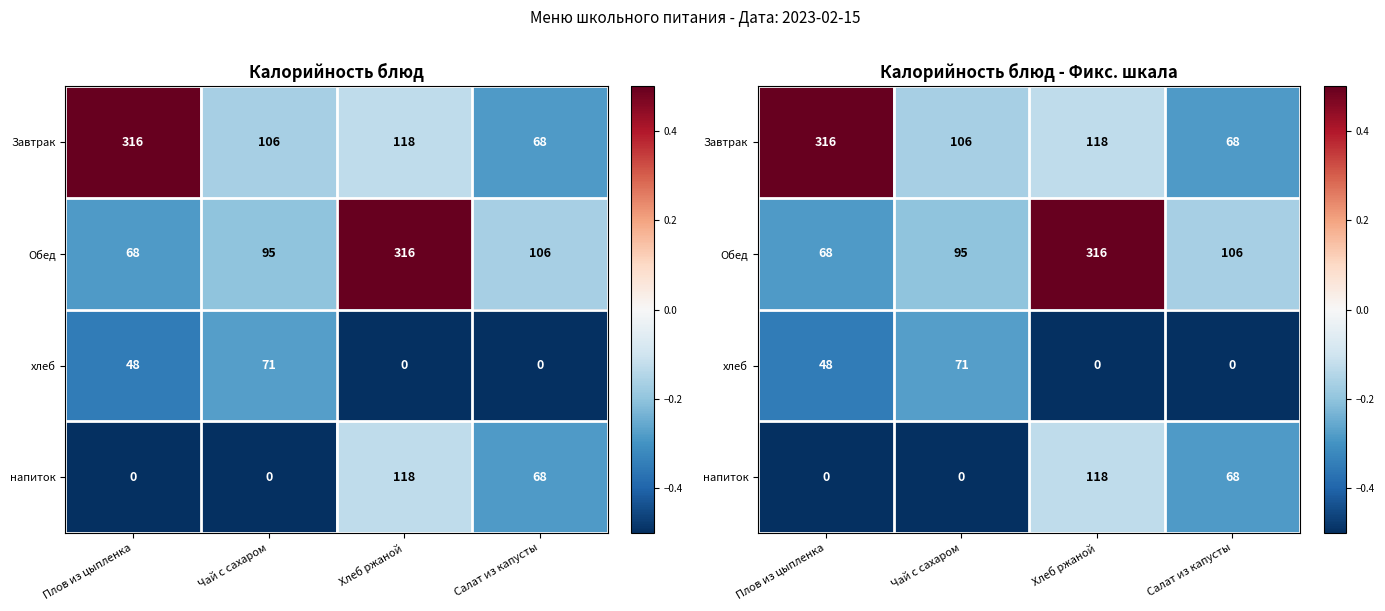

Rank the series at Плов из цыпленка from highest to lowest value.

Завтрак, Обед, хлеб, напиток